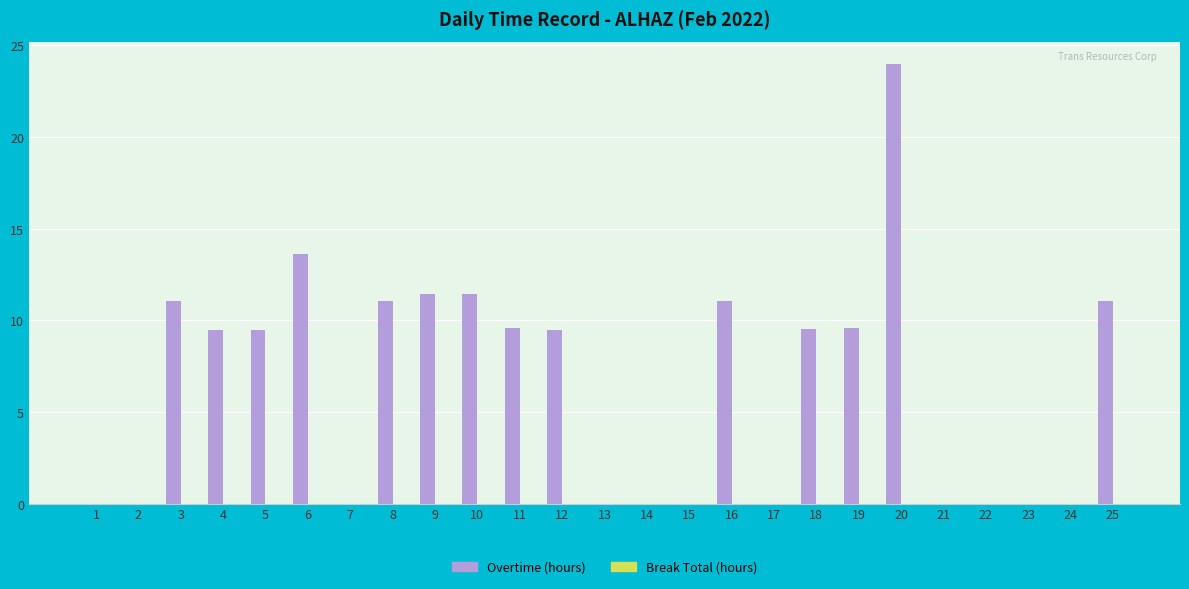

True or false: the data shows 11.4 at 10.

True